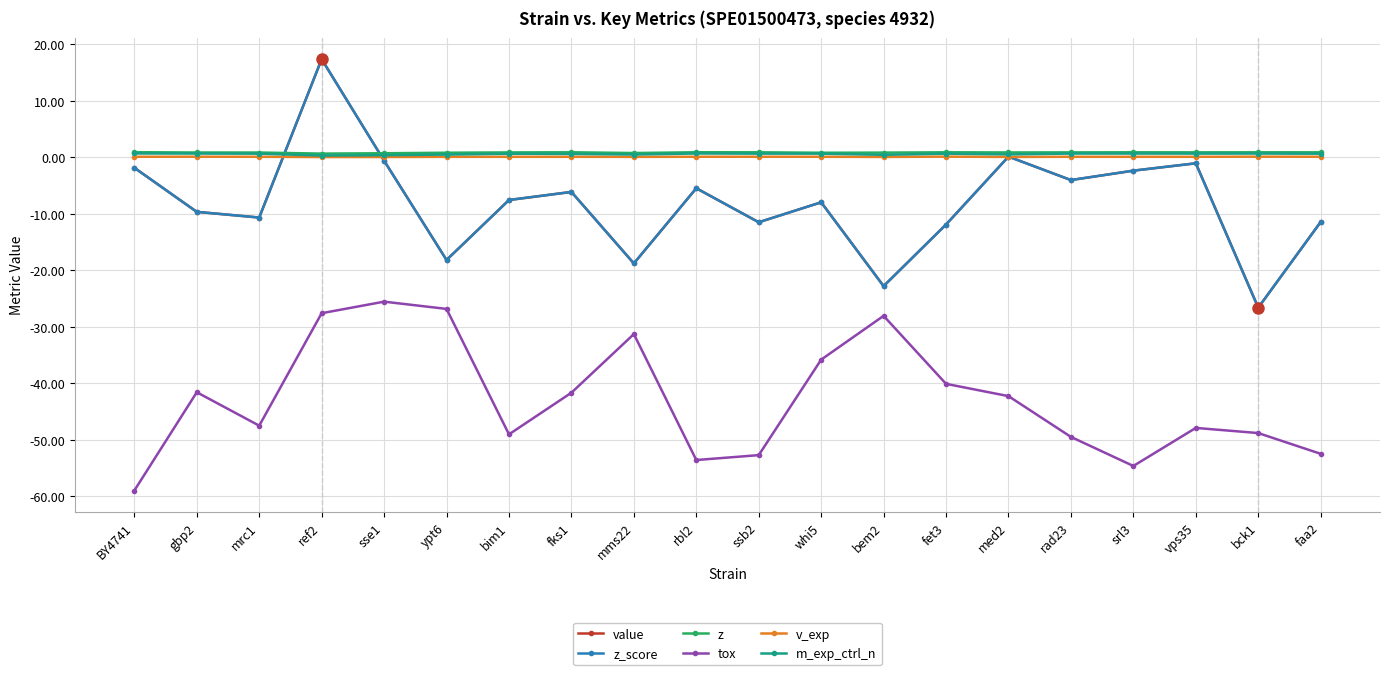

Is the value of v_exp at med2 greater than the value of value at bim1?

Yes